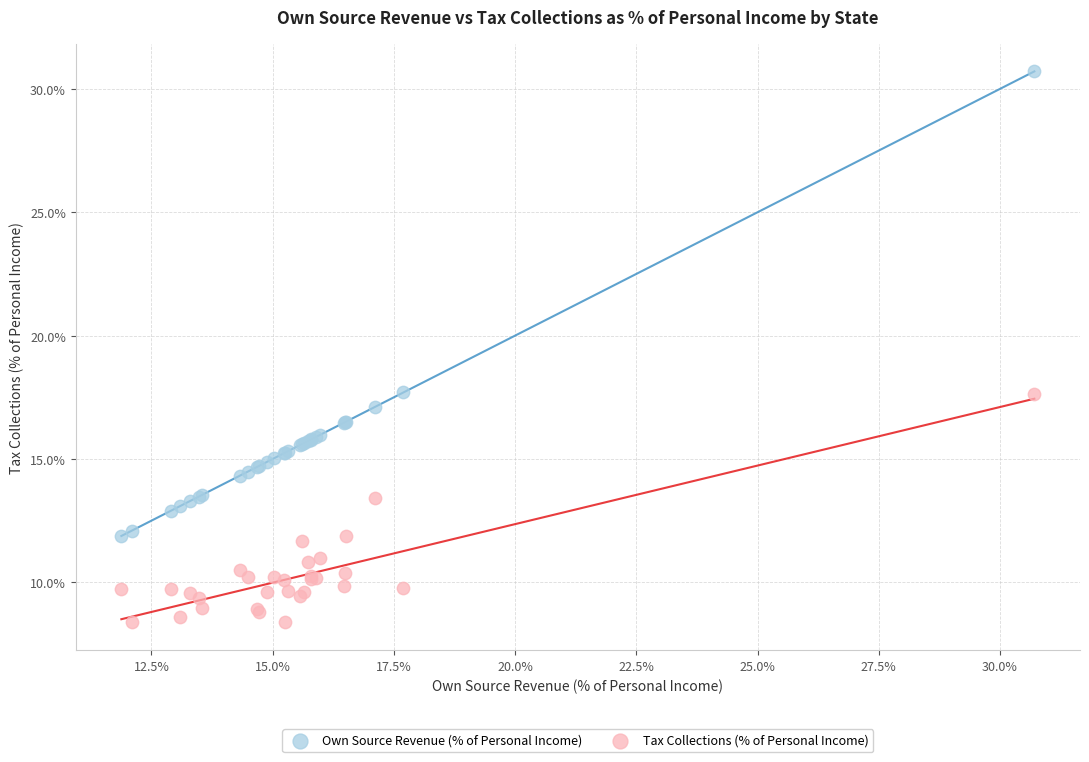

Which series has the widest spread of Y values?

Own Source Revenue (% of Personal Income)